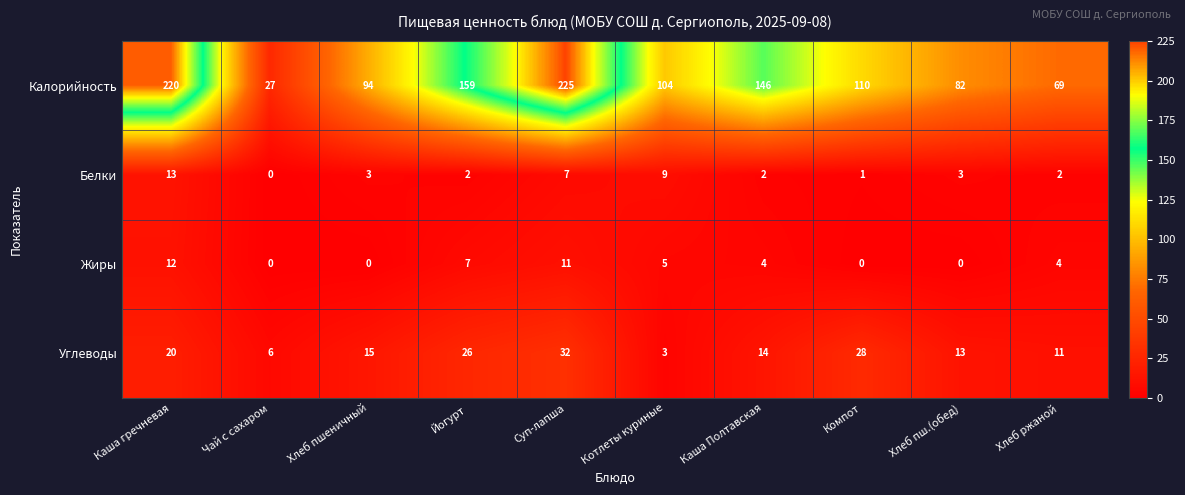

What is the greatest value displayed?

225